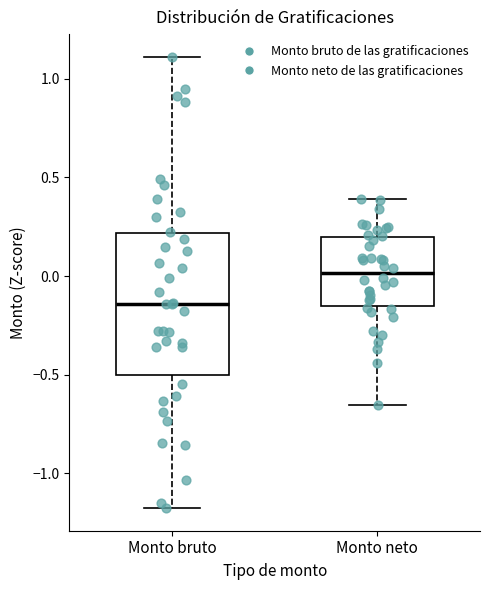

Reading left to right, transcribe this box plot: for each box, give where its median line is, the range the box spans, and where its two whiskers end, as read against the y-axis. The values are not printed on the chart, so give them approximately, as read against the axis.

Monto bruto: median -0.15, box -0.50 to 0.20, whiskers -1.20 to 1.10
Monto neto: median 0.00, box -0.15 to 0.20, whiskers -0.65 to 0.40